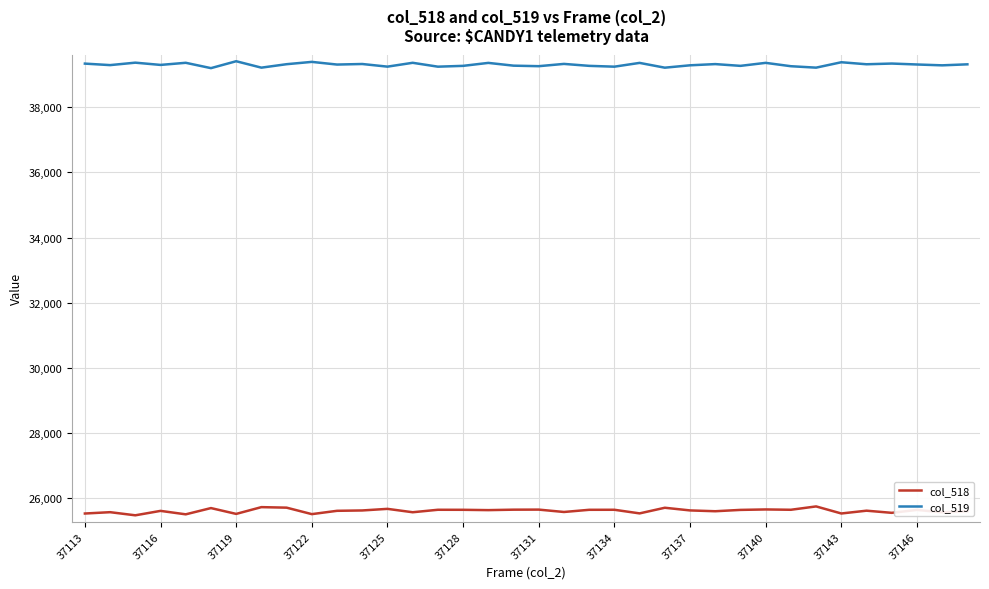

What is the smallest value displayed?

25468